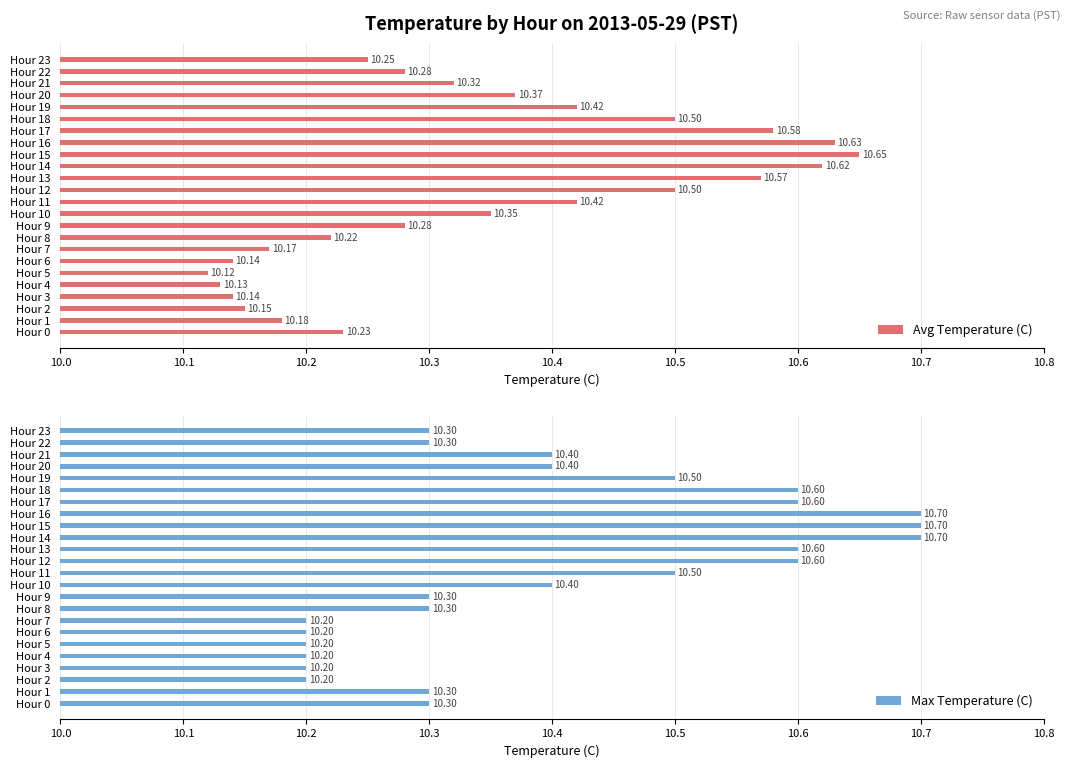

What is the sum of all Max Temperature (C) values?

249.7